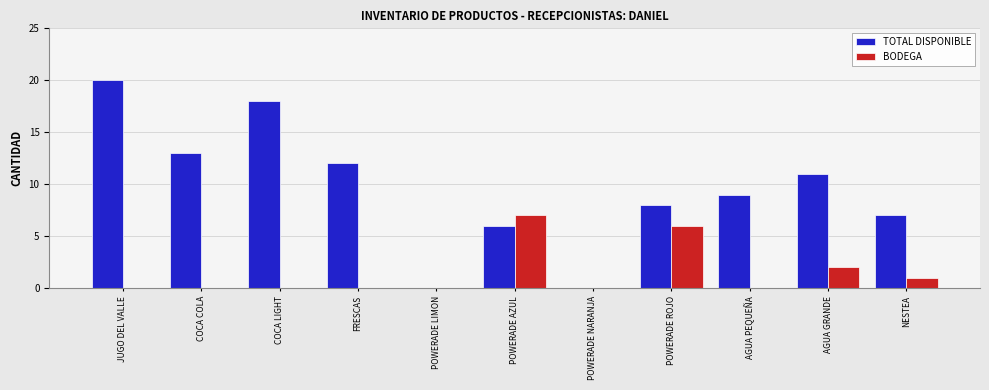

Which series changed the most between FRESCAS and NESTEA?

TOTAL DISPONIBLE